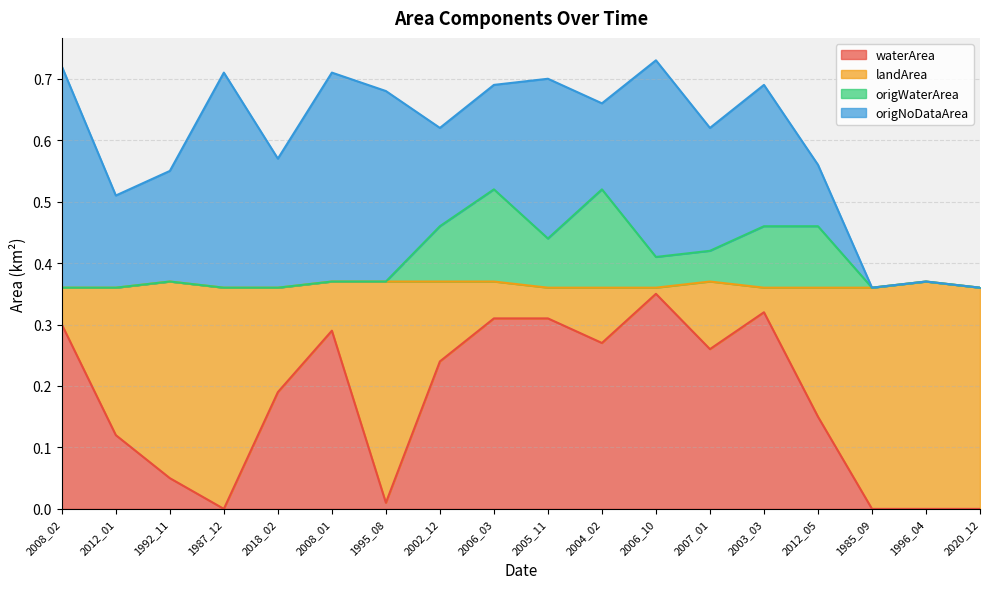

What is the approximate value of waterArea at 1992_11?

0.1